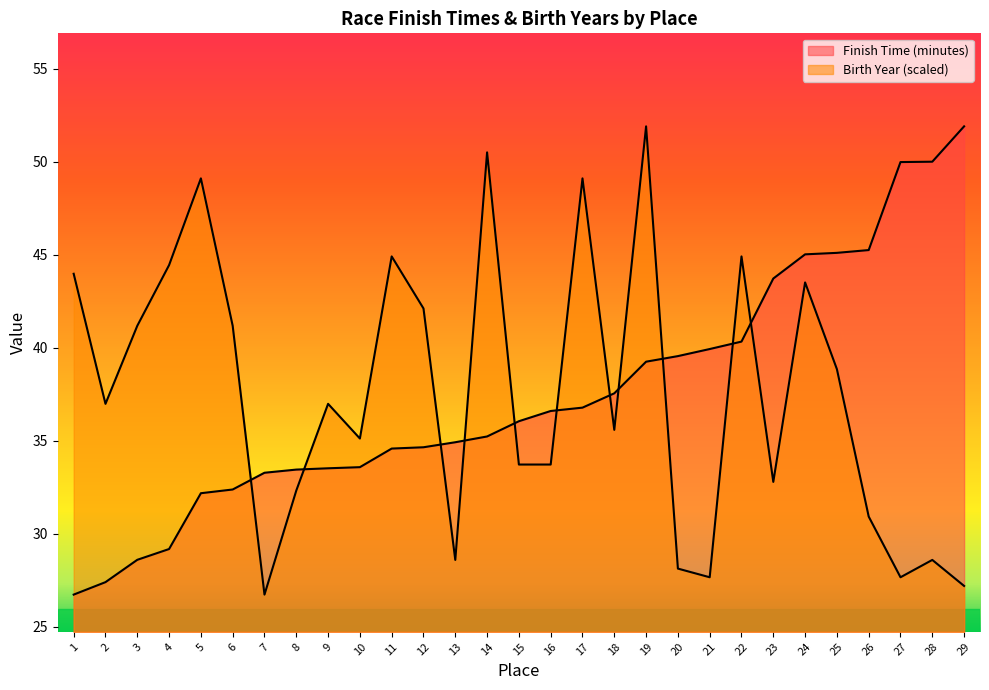

Rank the series by their average value, from highest to lowest.

Birth Year, Finish Time (minutes)